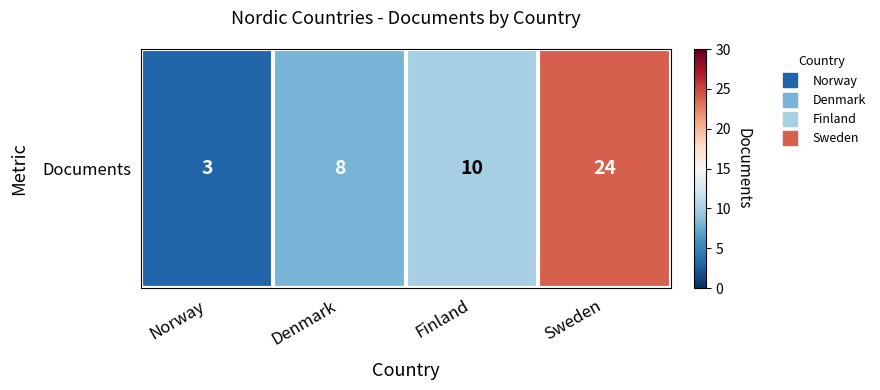

What is the change in value from Denmark to Finland?

+2